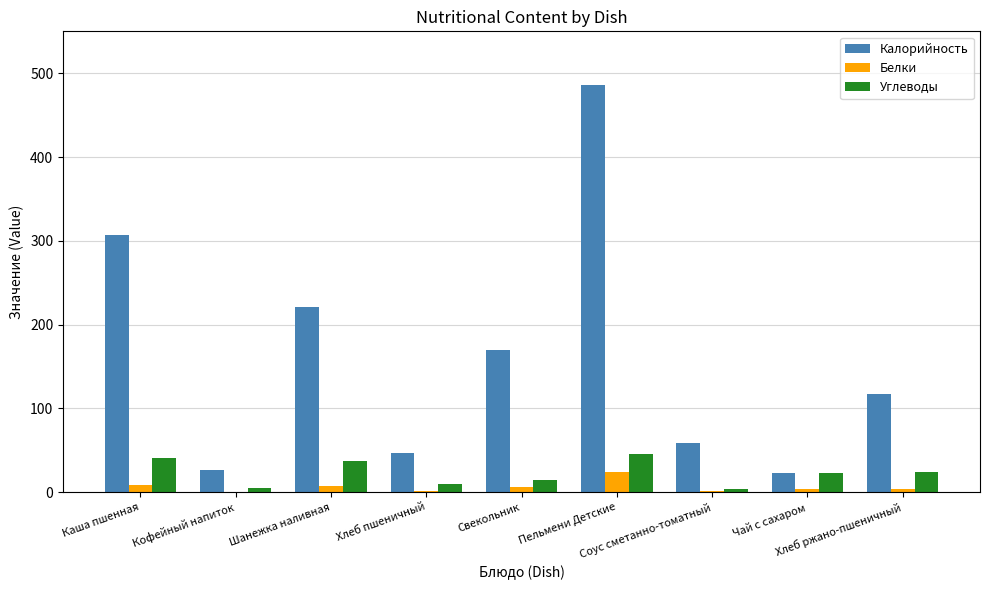

Which series changed the most between Каша пшенная and Свекольник?

Калорийность